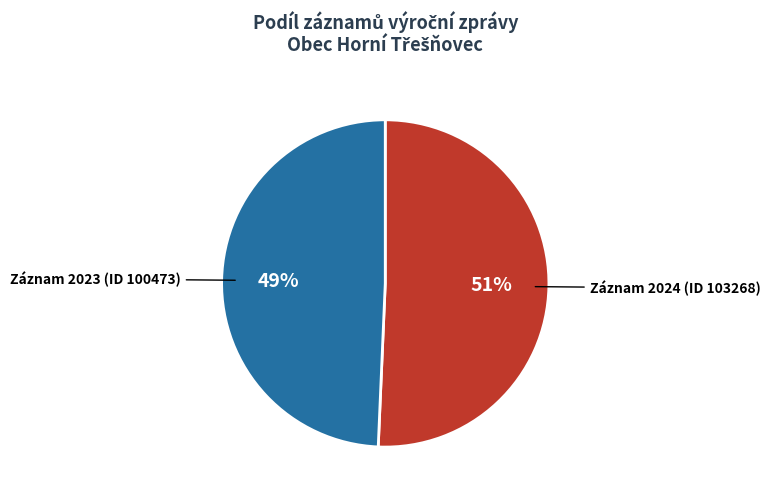

To the nearest percent, what is the average slice percentage?

50%